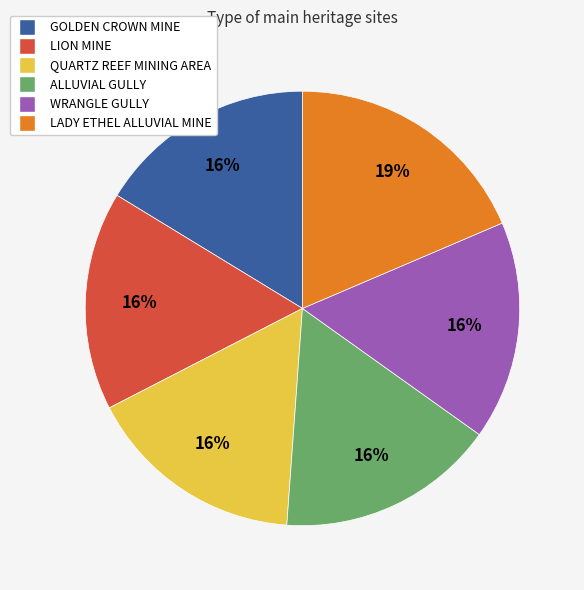

Which has a higher value, LADY ETHEL ALLUVIAL MINE or WRANGLE GULLY?

LADY ETHEL ALLUVIAL MINE